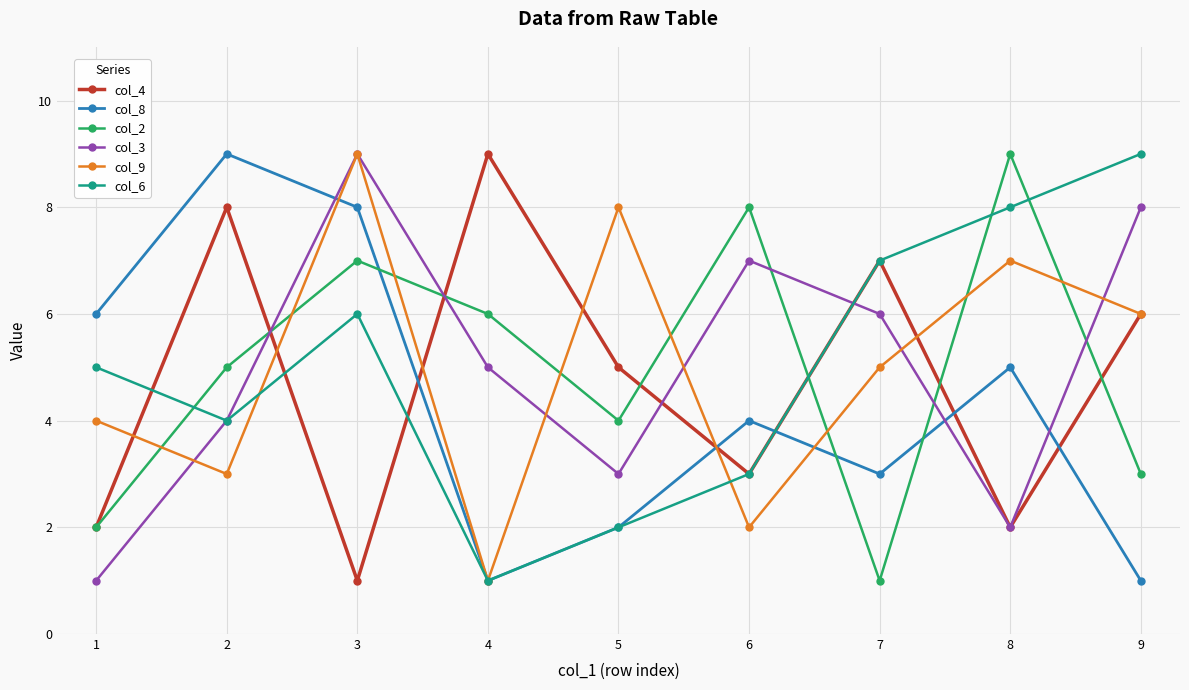

What is the value of the col_4 point at the 3rd from the left?

1